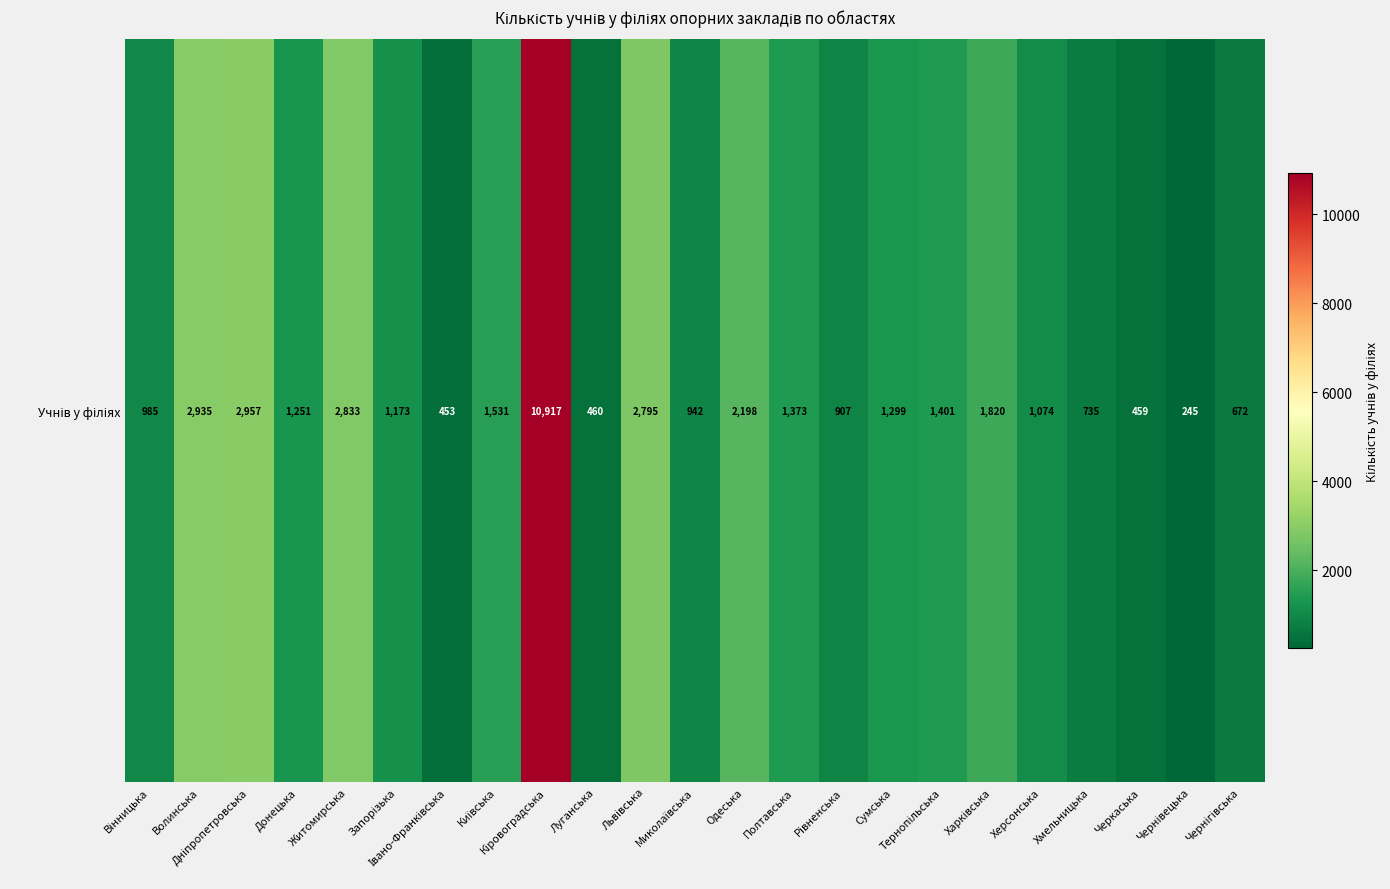

True or false: the data shows 1980 at Сумська.

False